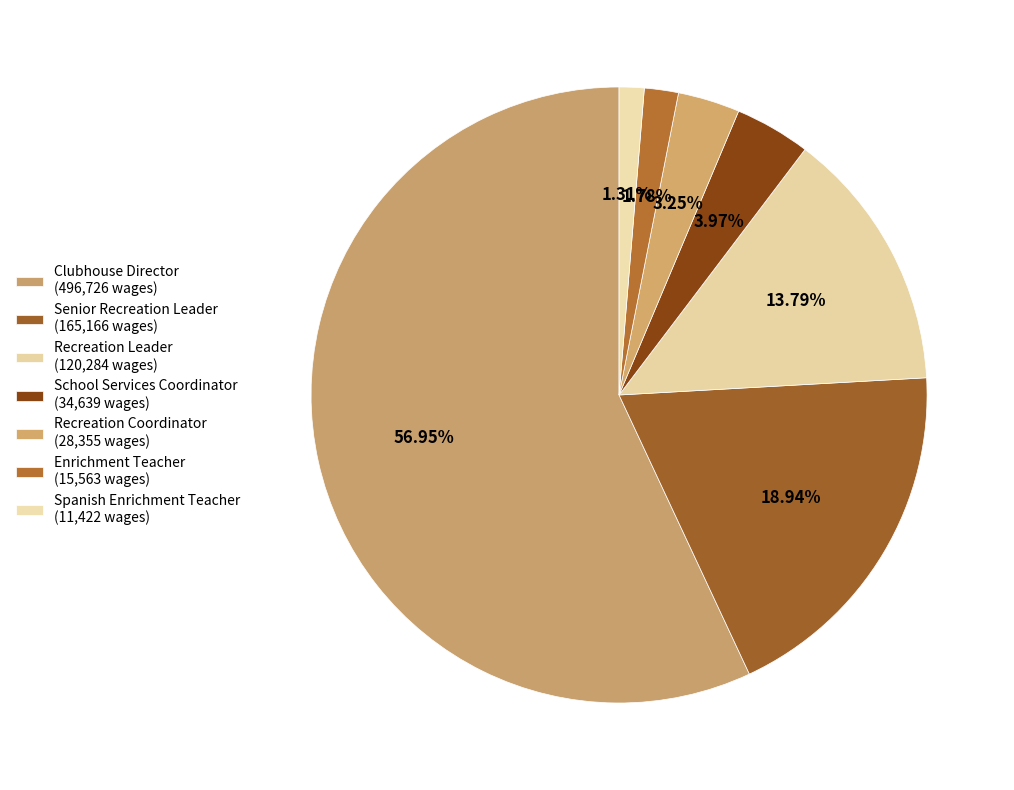

Which category has the biggest portion of the pie?

Clubhouse Director